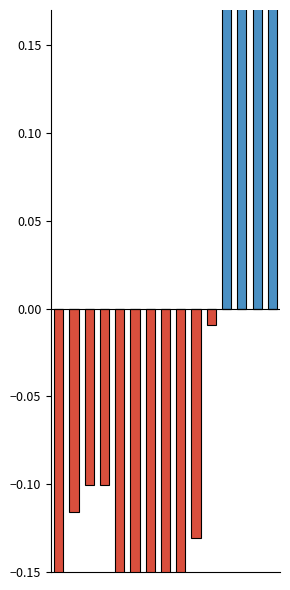

Reading right to left, list all the values displayed in this chart.

Positive: 14=0.7	13=0.6	12=0.4	11=0.2	10=0.0	9=0.0	8=0.0	7=0.0	6=0.0	5=0.0	4=0.0	3=0.0	2=0.0	1=0.0	0=0.0
Negative: 14=0.0	13=0.0	12=0.0	11=0.0	10=-0.0	9=-0.1	8=-0.3	7=-0.3	6=-0.3	5=-0.2	4=-0.2	3=-0.1	2=-0.1	1=-0.1	0=-0.2